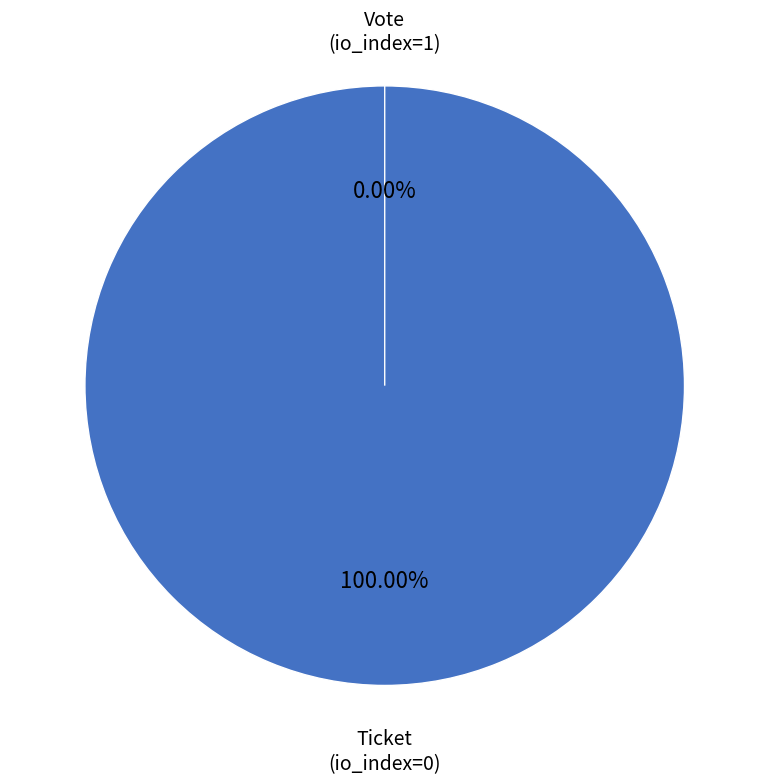

Does Vote (io_index=1) account for over 50% of the chart?

Yes